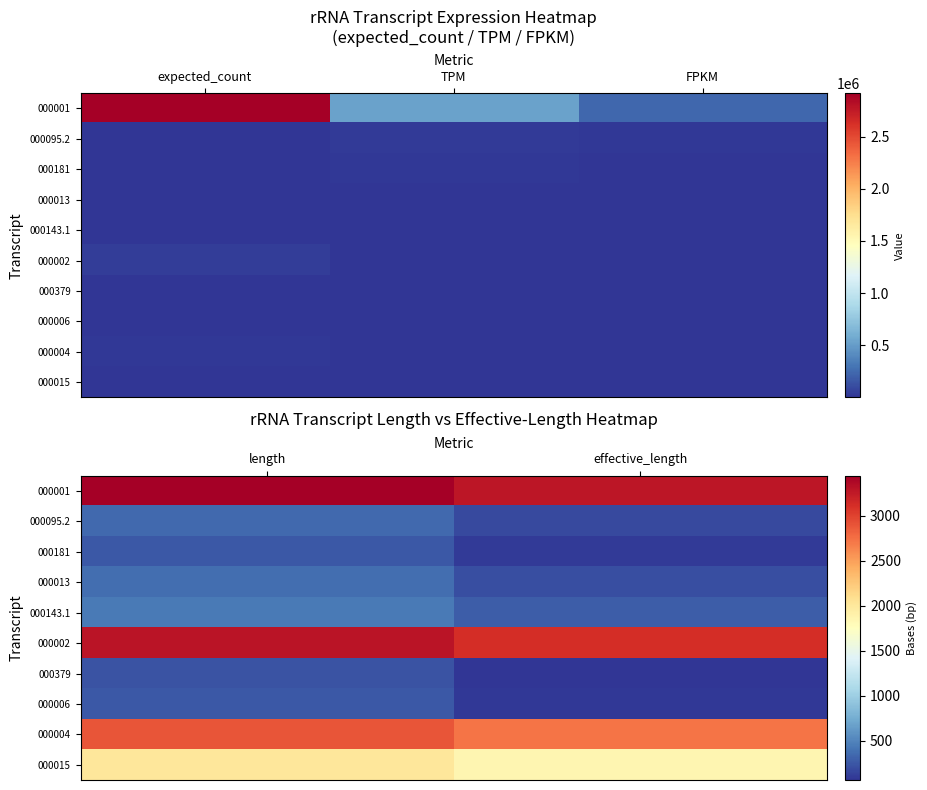

Which has a higher value, expected_count or TPM?

expected_count